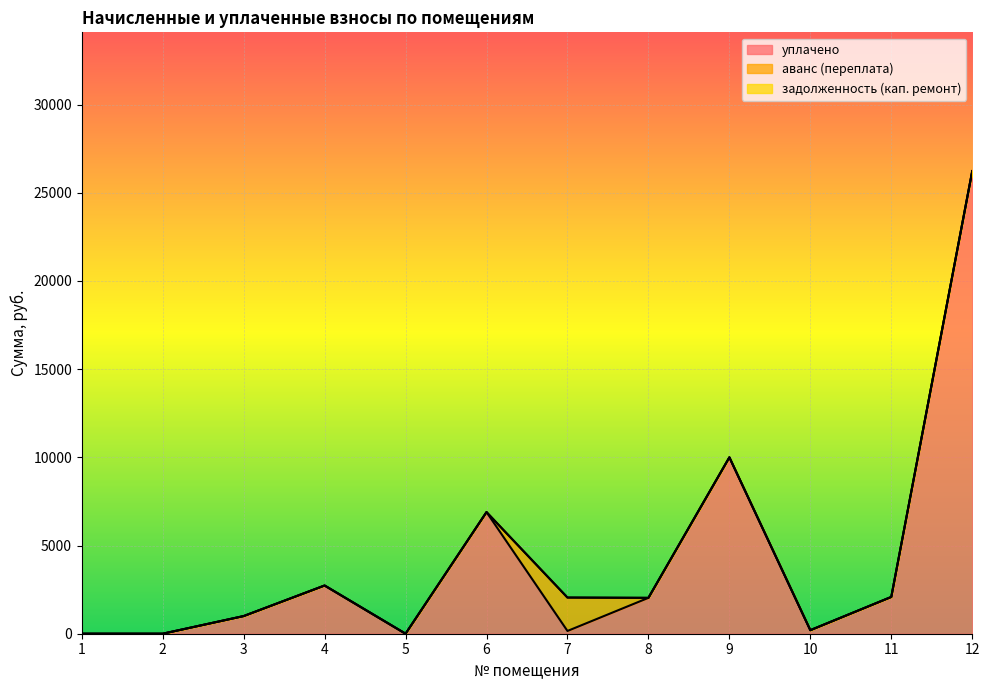

Which category has the highest value across all series?

12